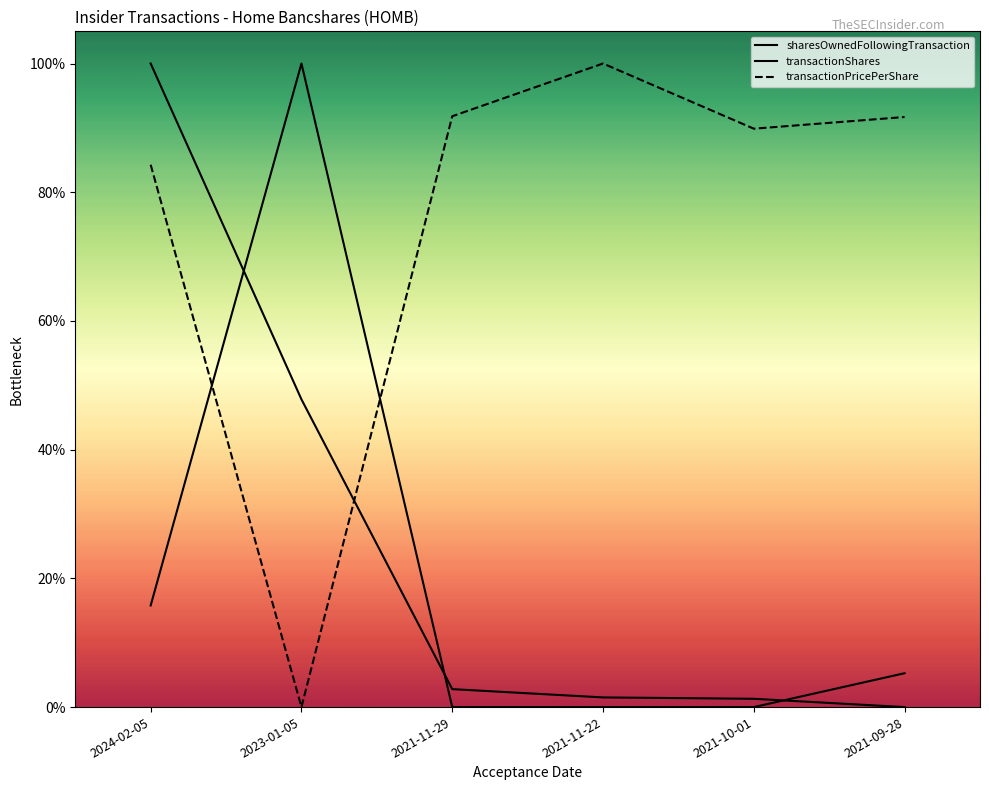

Which has a higher value, 2021-09-28 or 2021-10-01?

2021-10-01